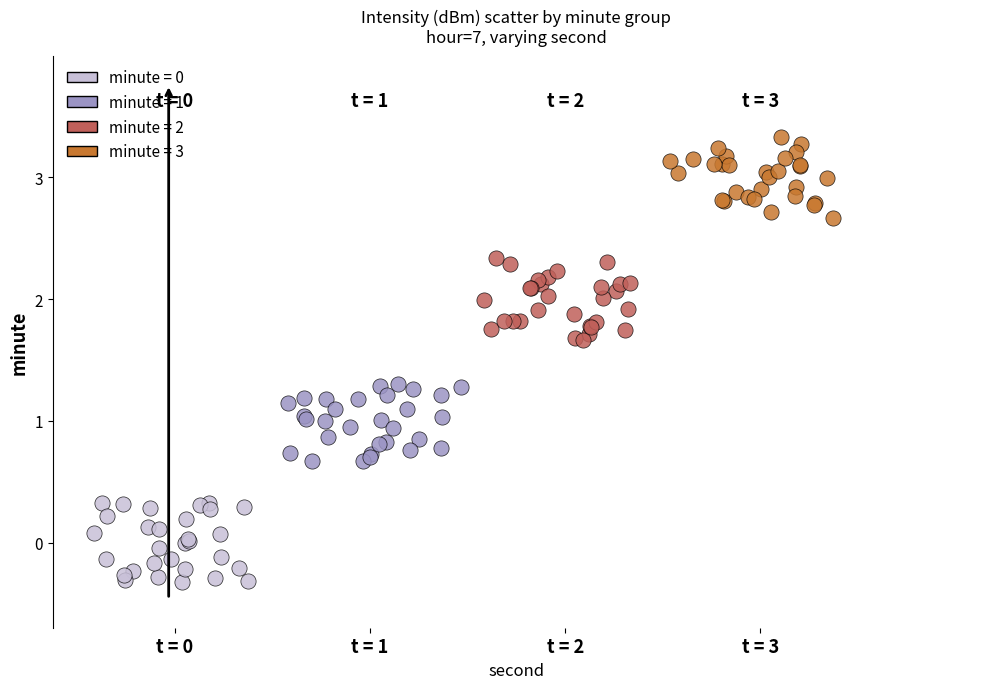

Which series contains the highest Y value?

minute = 3